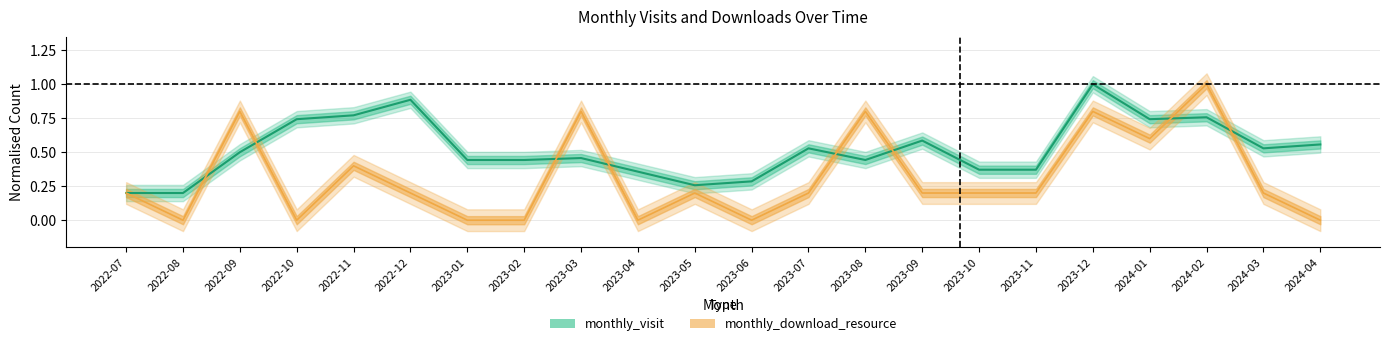

True or false: monthly_visit has a value of 0.4 at 2023-01.

True